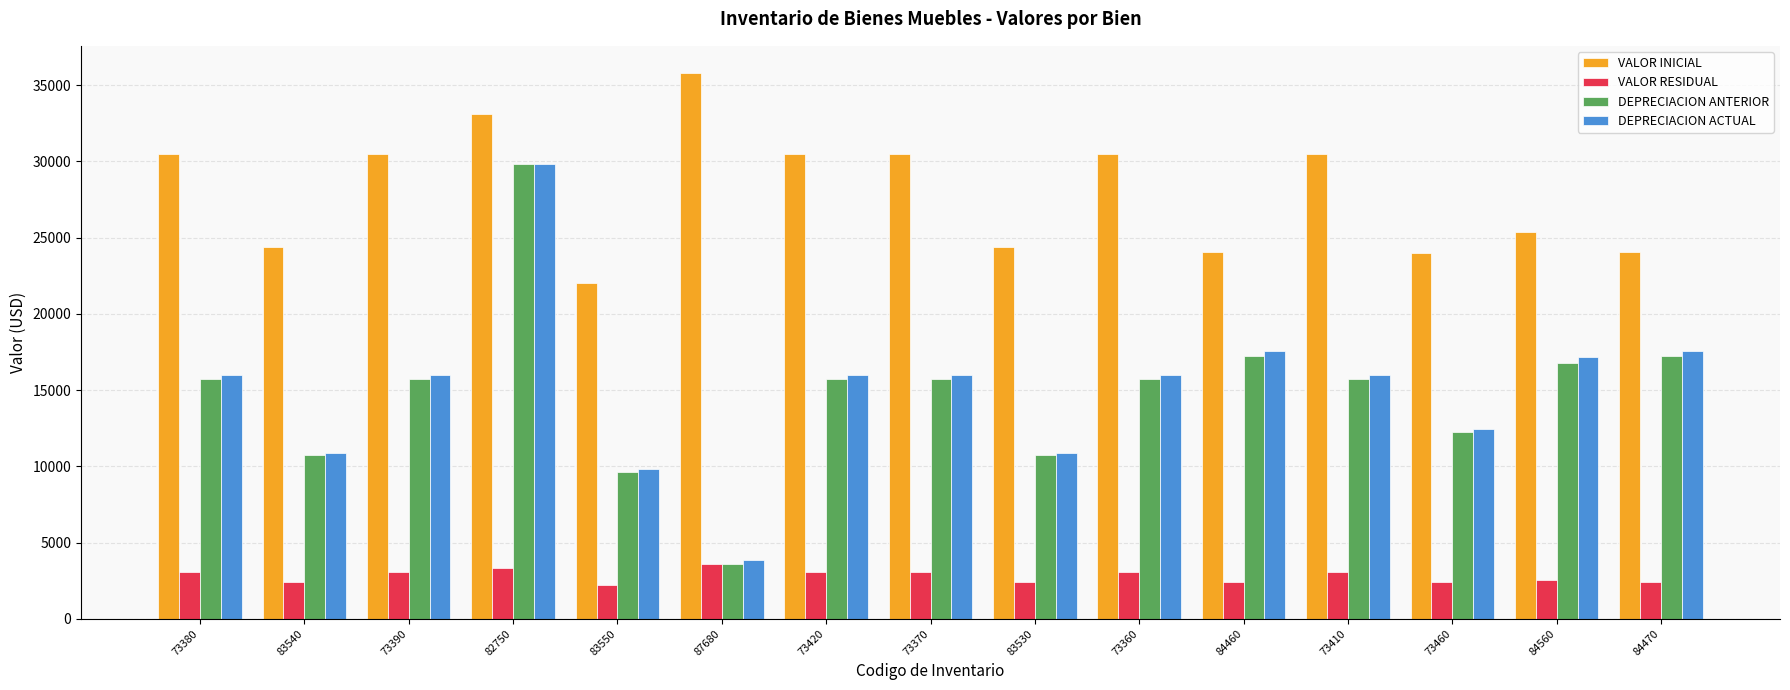

The DEPRECIACION ACTUAL series shows 17144.0 at 84560. True or false?

True